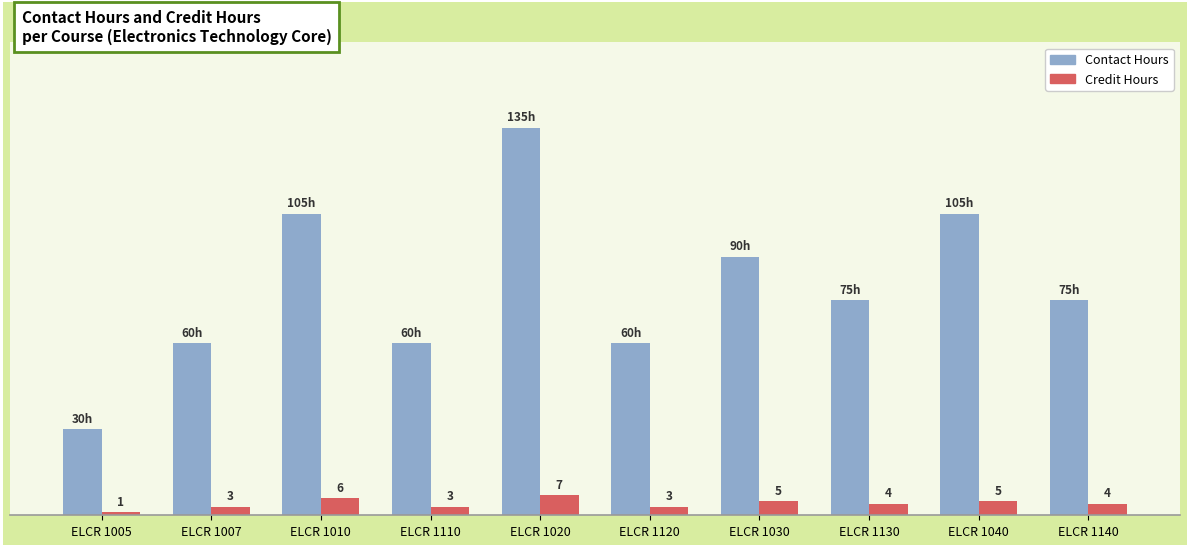

What is the label of the 6th bar from the left?

ELCR 1120